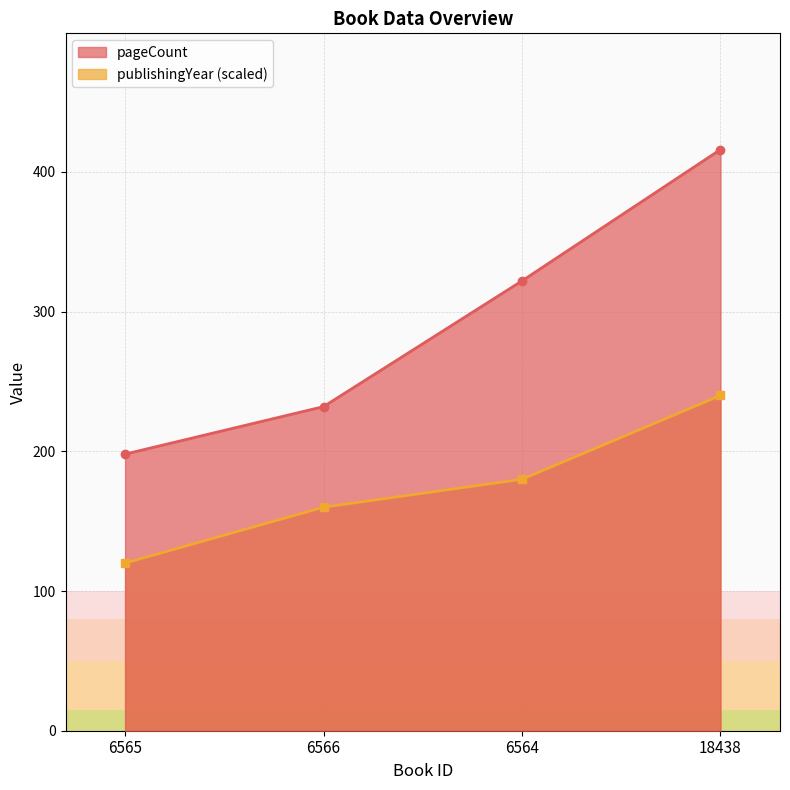

What is the average value of the pageCount series?

292